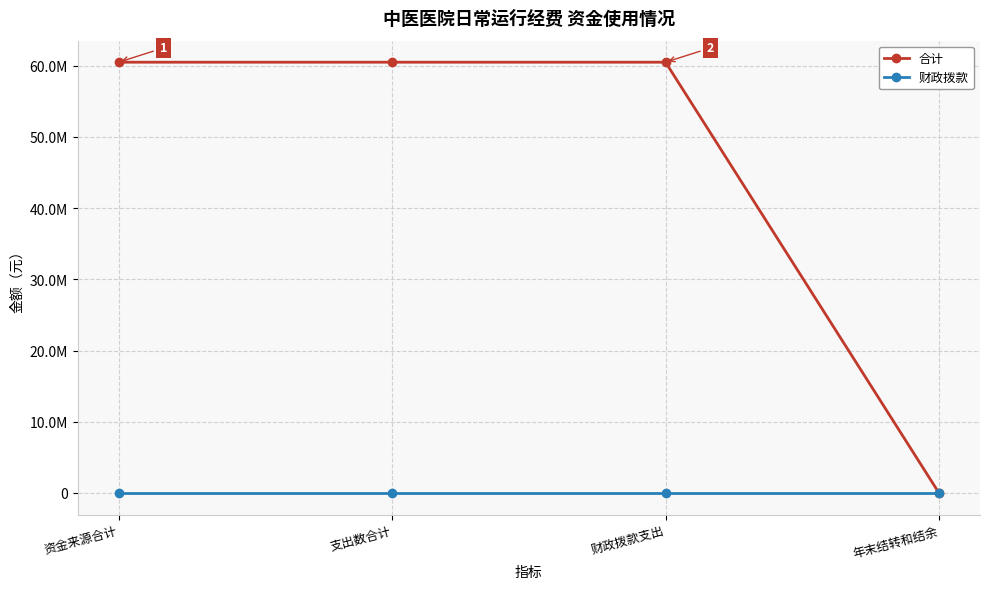

List the series in order of their overall mean, lowest first.

财政拨款, 合计